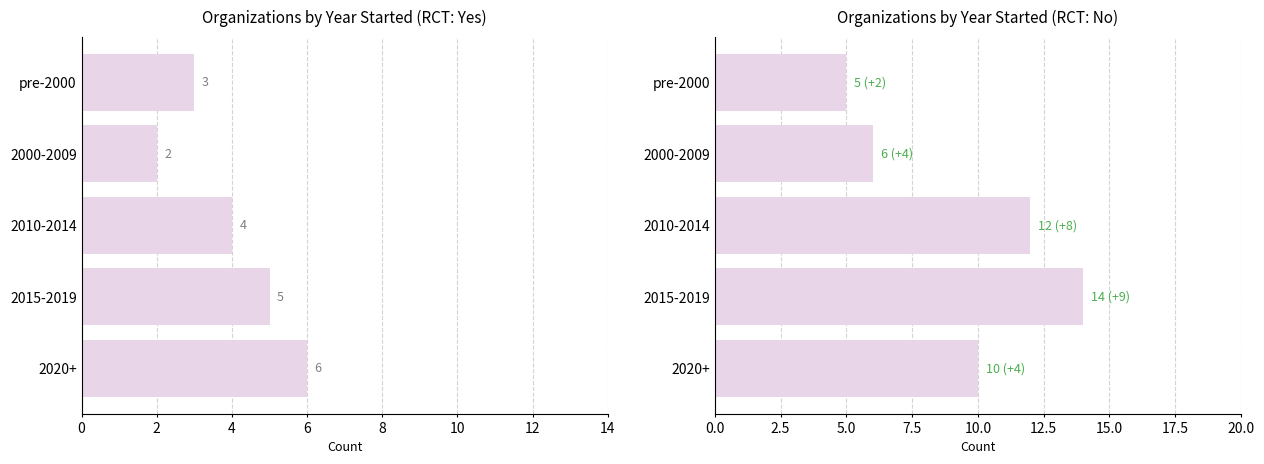

What is the maximum value for RCT: No?

14